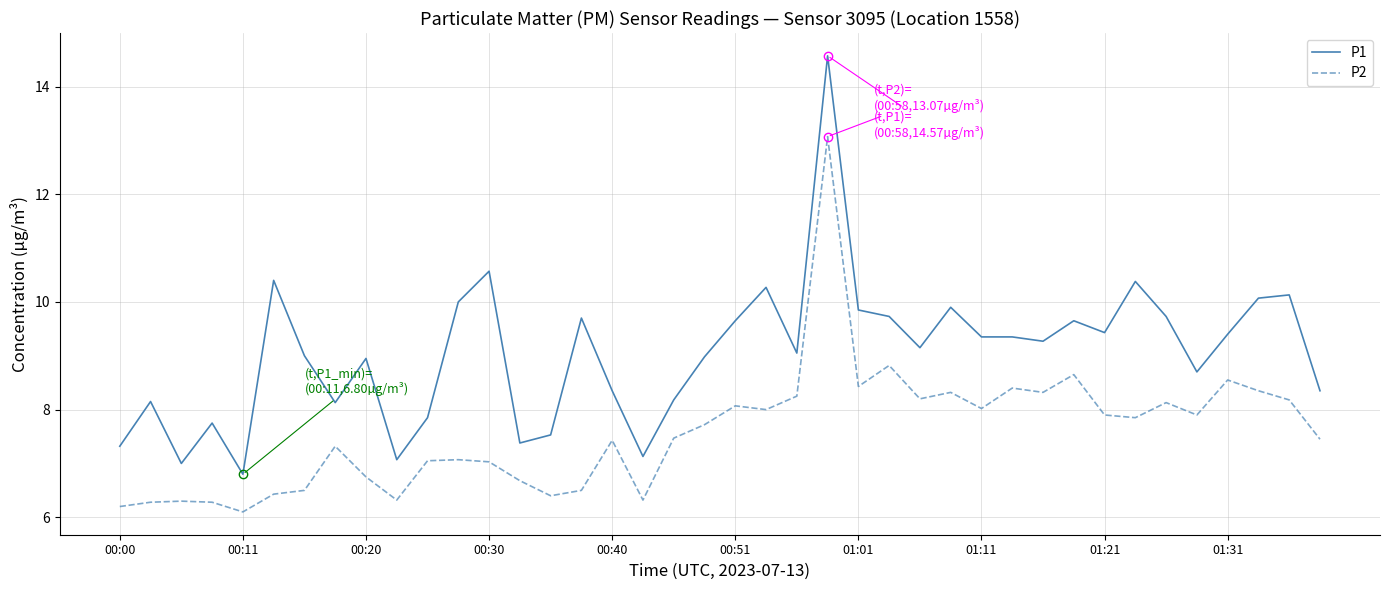

What is the lowest value of the P2 series?

6.1